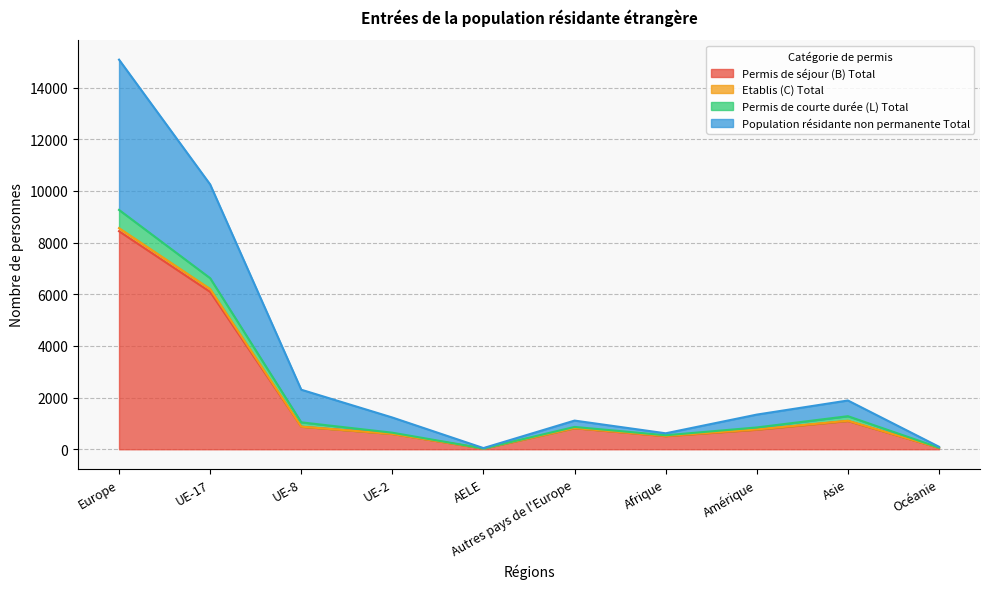

True or false: Etablis (C) Total and Permis de courte durée (L) Total cross at least once.

False